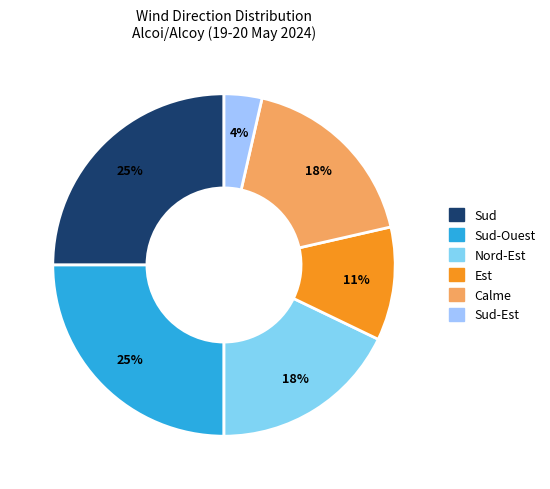

Does Nord-Est represent more than half of the total?

No